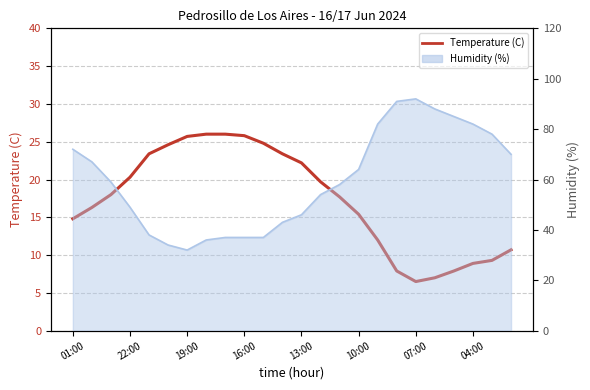

How many interior local valleys (lower than both neighbors) does the data have?

1